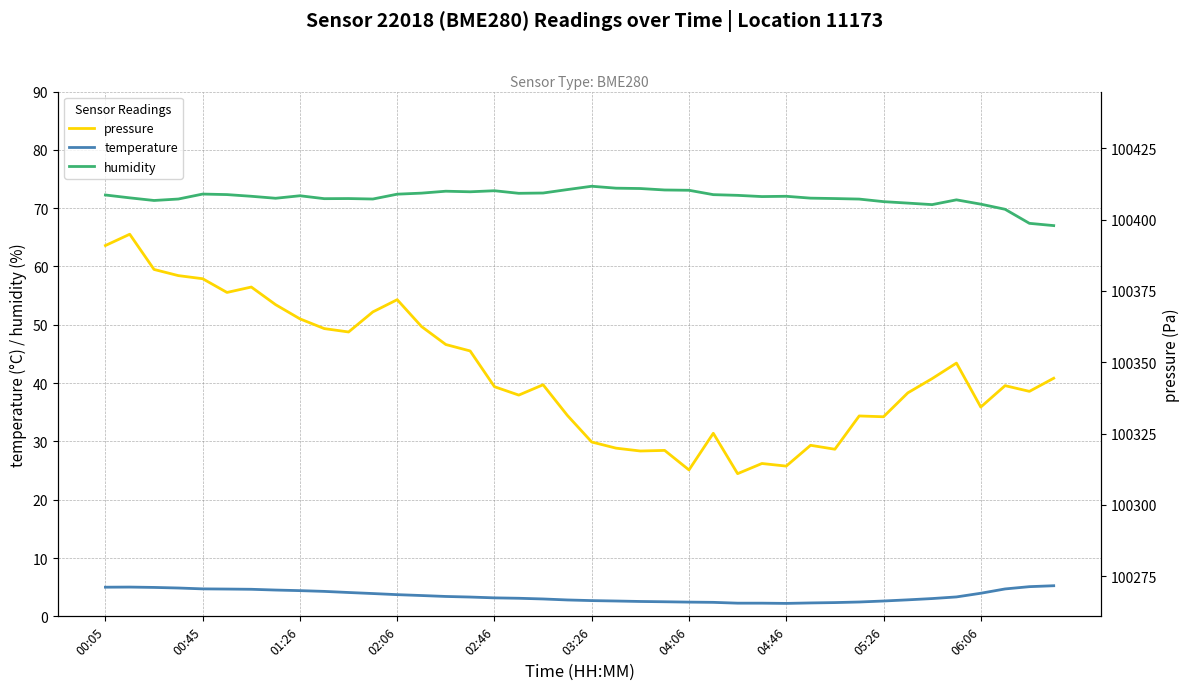

What is the average value of the temperature series?

3.5